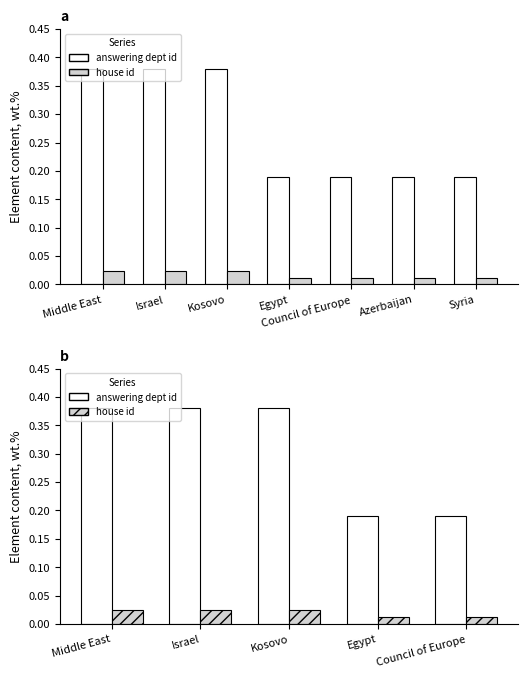

What is the average value of the answering dept id series?

0.3